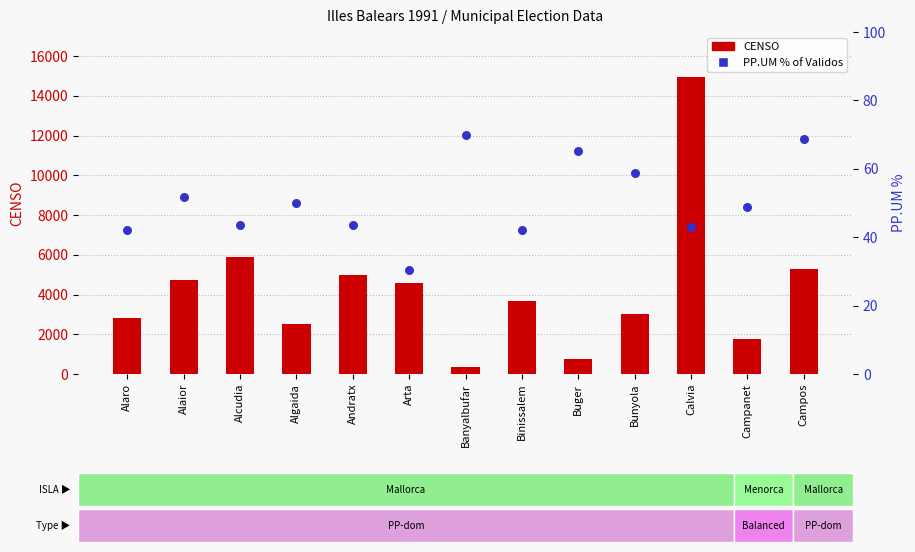

Which series reaches the minimum Y coordinate?

PP.UM % of Validos